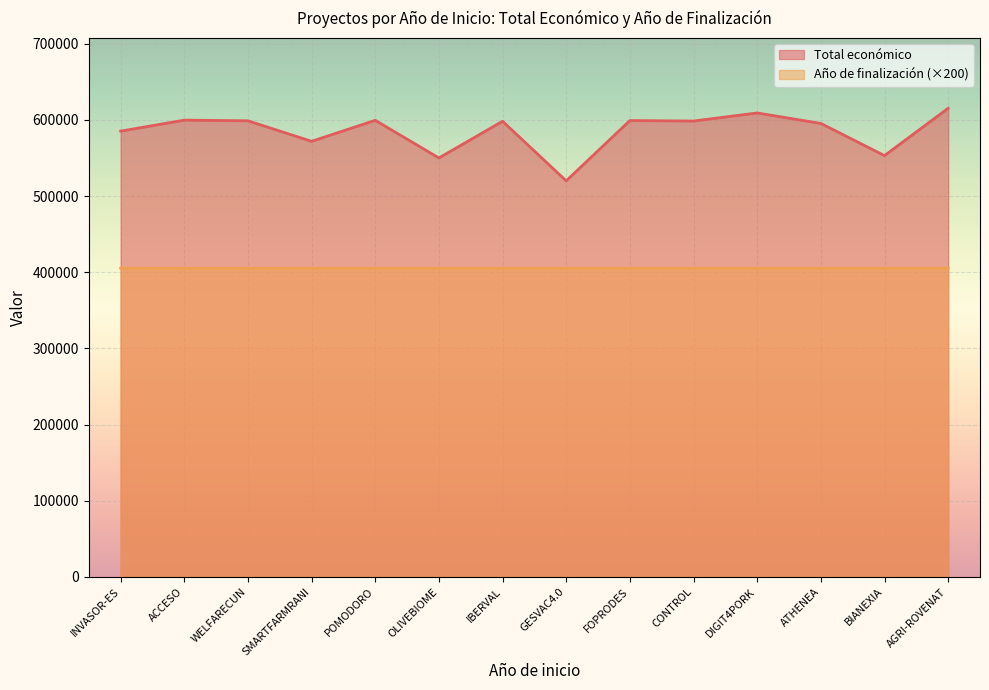

At which label is Año de finalización closest to 405300?

INVASOR-ES